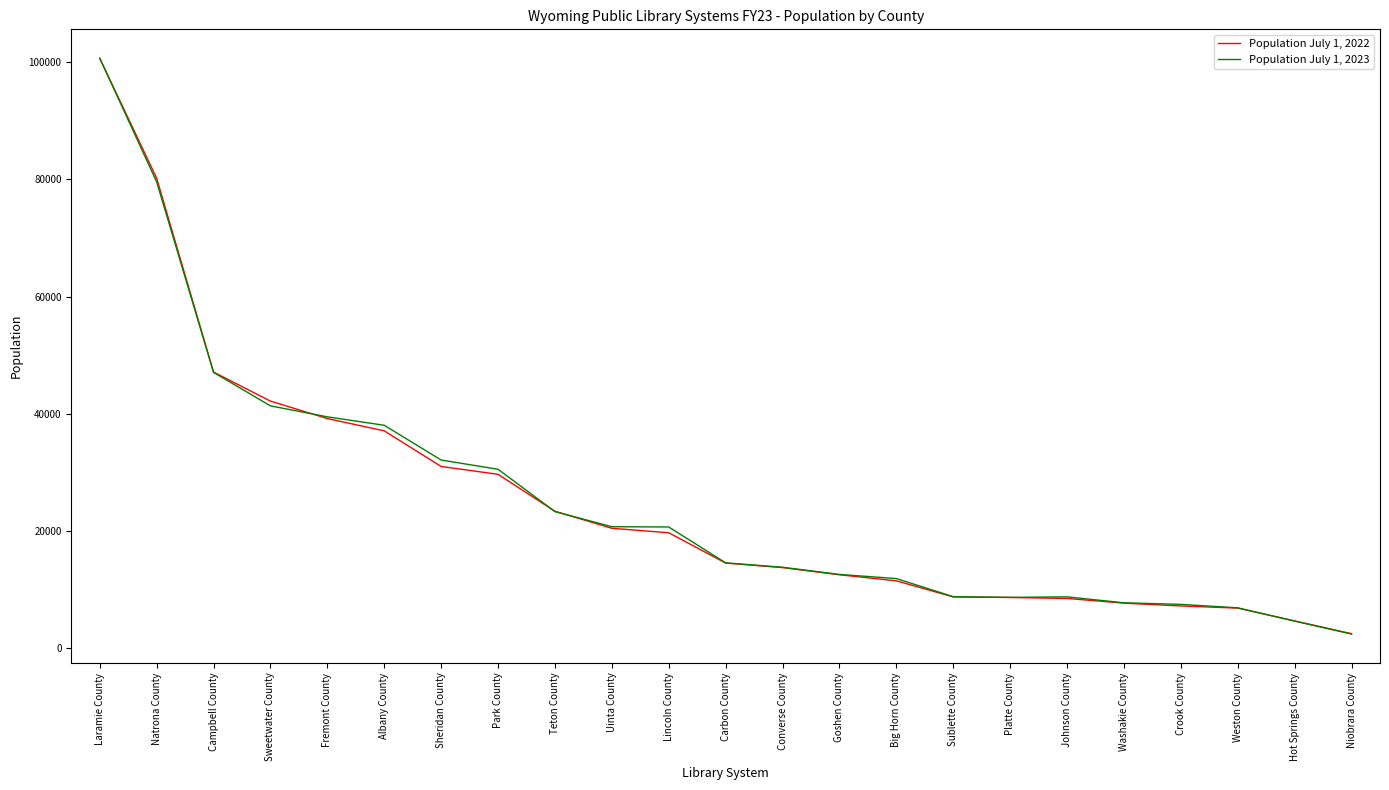

What is the sum of all Population July 1, 2023 values?

581381